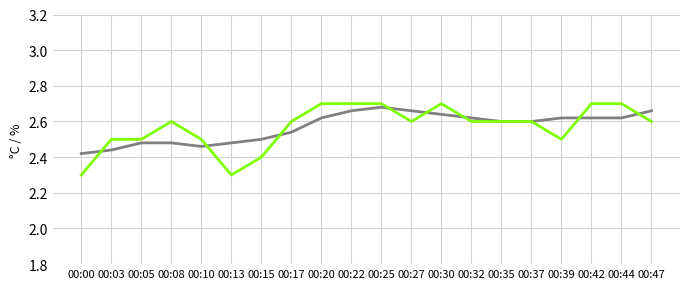

What is the minimum value shown in the chart?

2.3